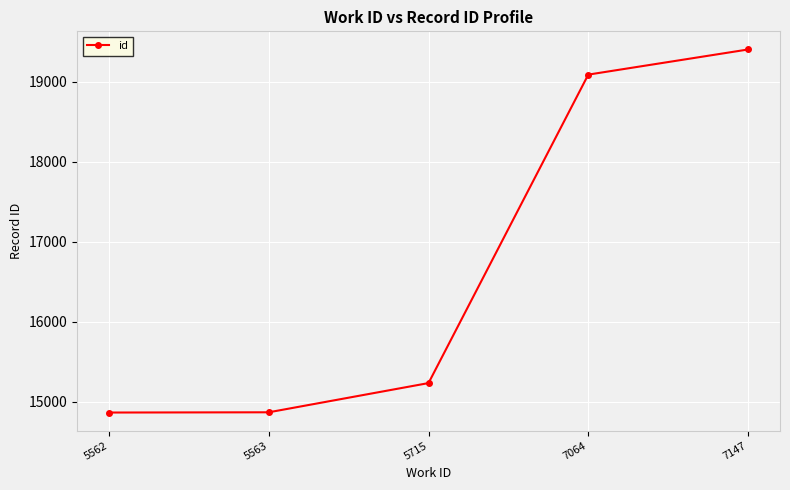

What is the average value?

16690